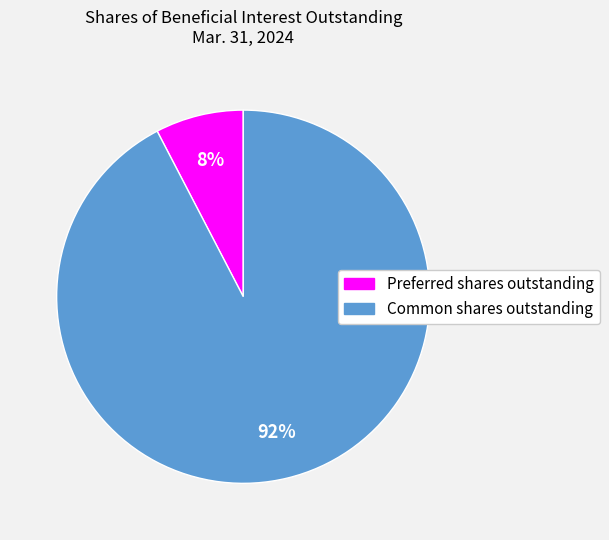

To the nearest percent, what is the average slice percentage?

50%